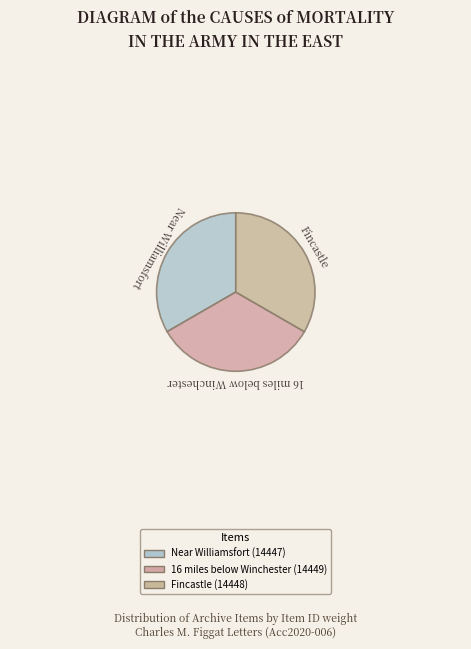

Is it true that Near Williamsfort (14447) is 44% of the pie?

False